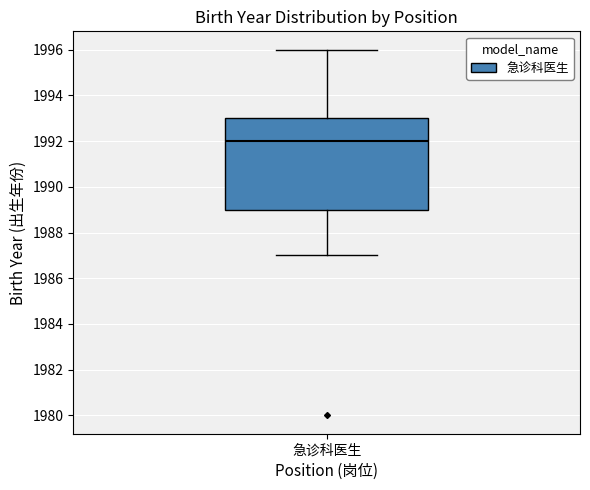

Transcribe this box plot: give where the median line is, the range the box spans, and where the two whiskers end, as read against the y-axis. The values are not printed on the chart, so give them approximately, as read against the axis.

median 1992, box 1989 to 1993, whiskers 1987 to 1996